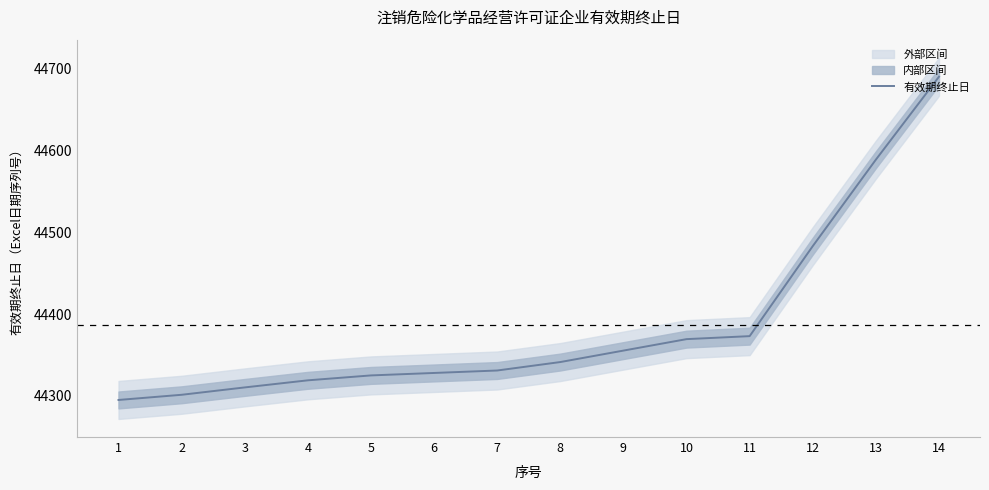

What is the average value?

44386.5